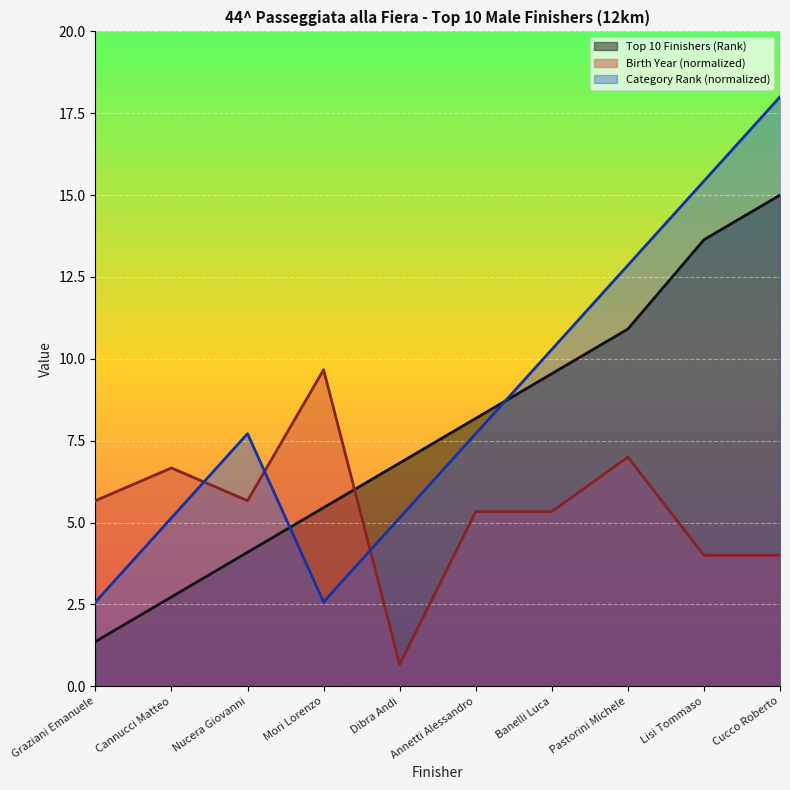

What is the difference between the maximum and minimum values in the Birth Year series?

9.0